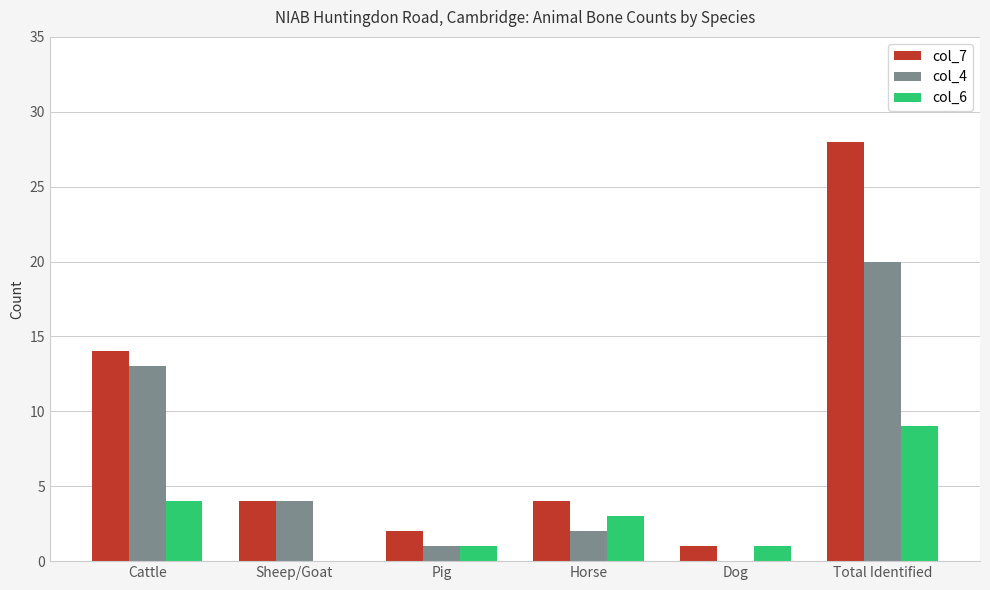

The value of col_4 at Total Identified is 10. True or false?

False